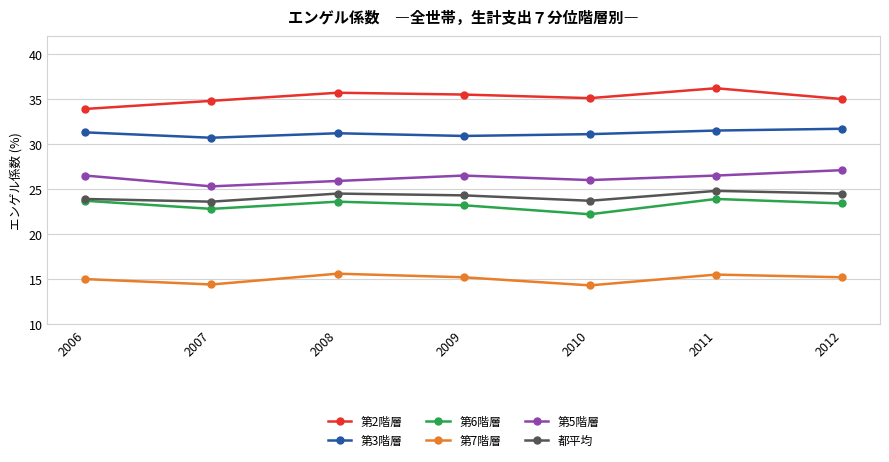

True or false: 第5階層 and 第7階層 cross at least once.

False